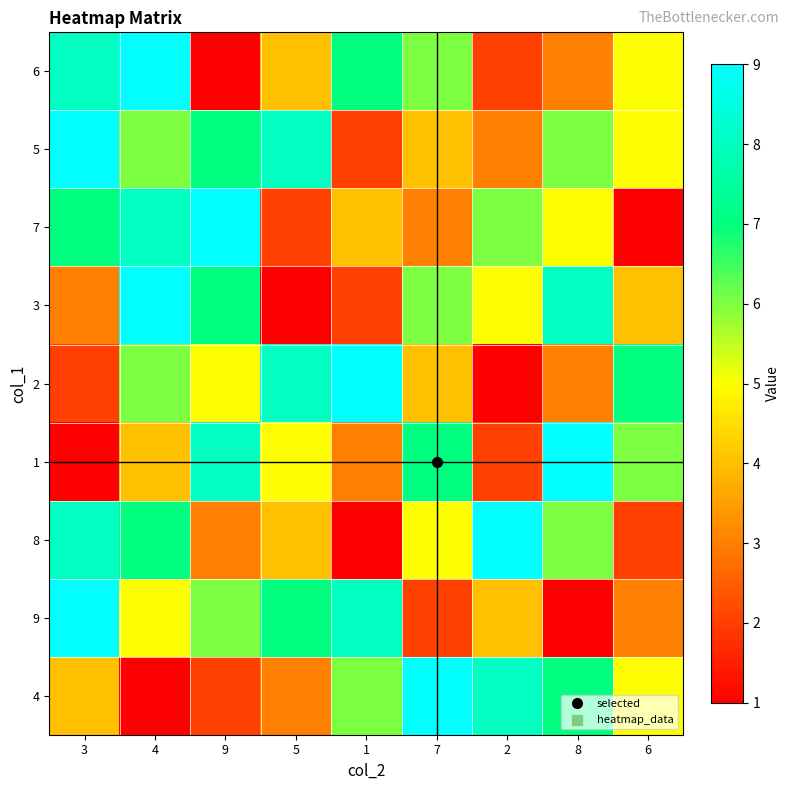

What is the maximum value shown in the chart?

9